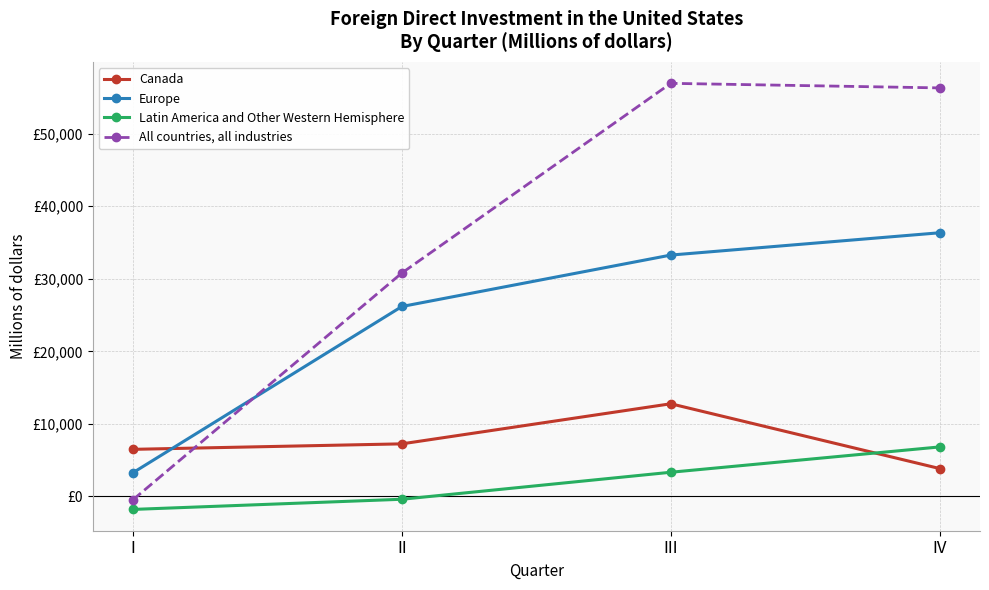

Reading right to left, extract all data points from this chart.

Canada: IV=3846	III=12776	II=7250	I=6494
Europe: IV=36346	III=33271	II=26183	I=3273
Latin America and Other Western Hemisphere: IV=6826	III=3336	II=-386	I=-1787
All countries, all industries: IV=56314	III=56943	II=30801	I=-454